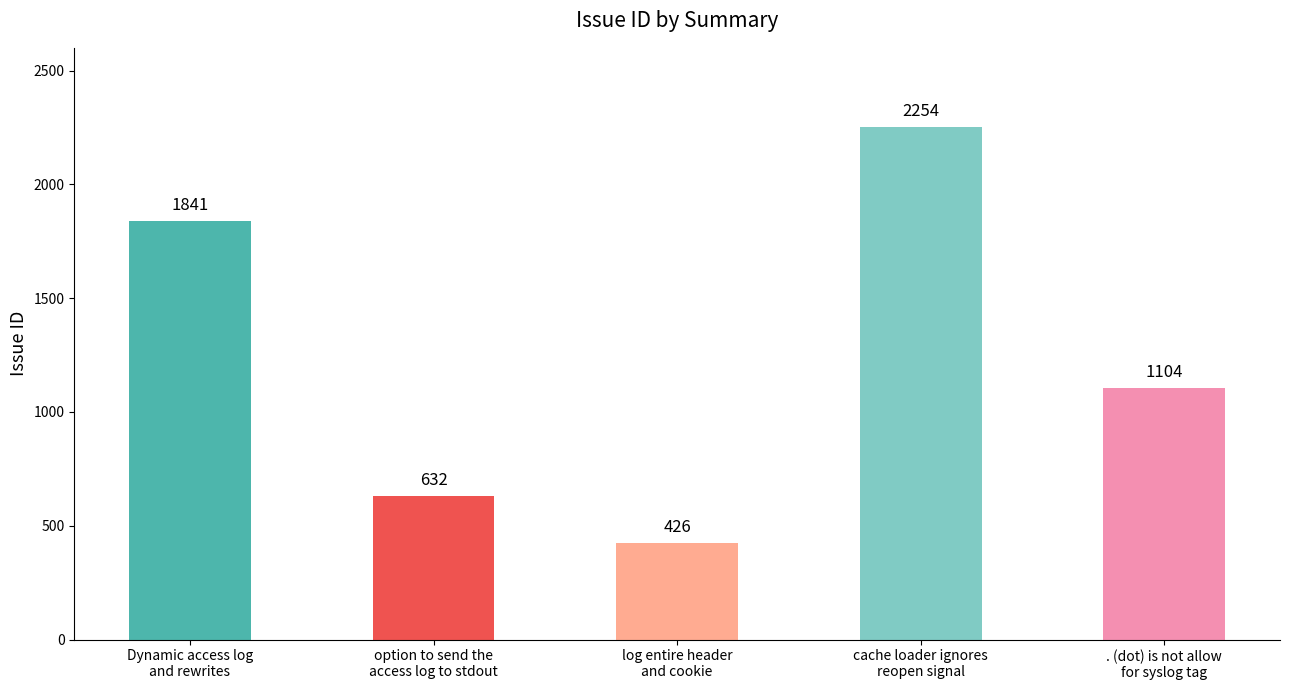

What is the change in value from Dynamic access log
and rewrites to cache loader ignores
reopen signal?

+413